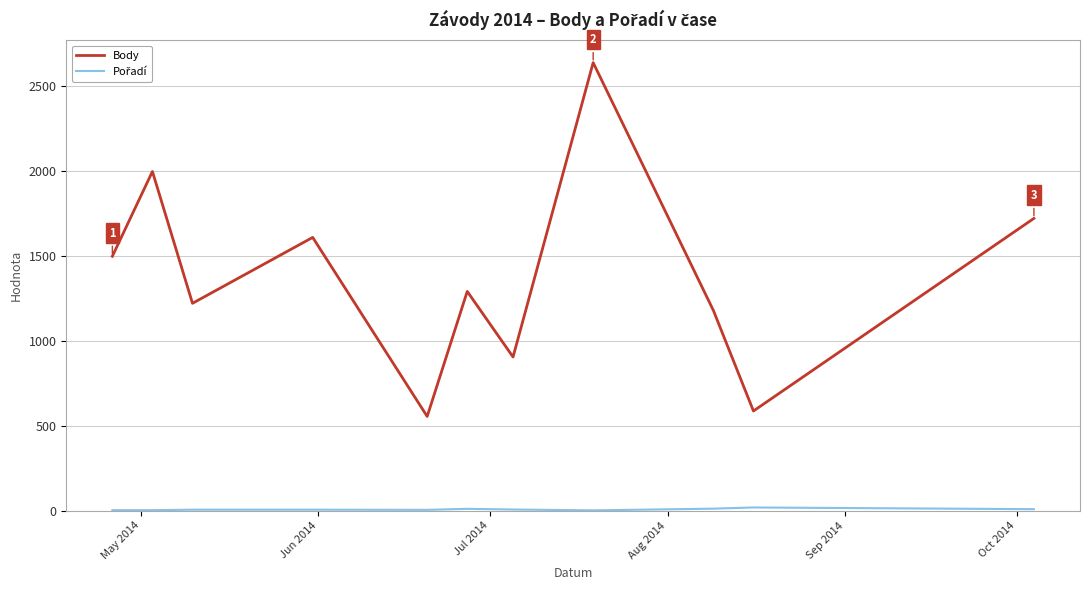

What is the lowest value of the Body series?

554